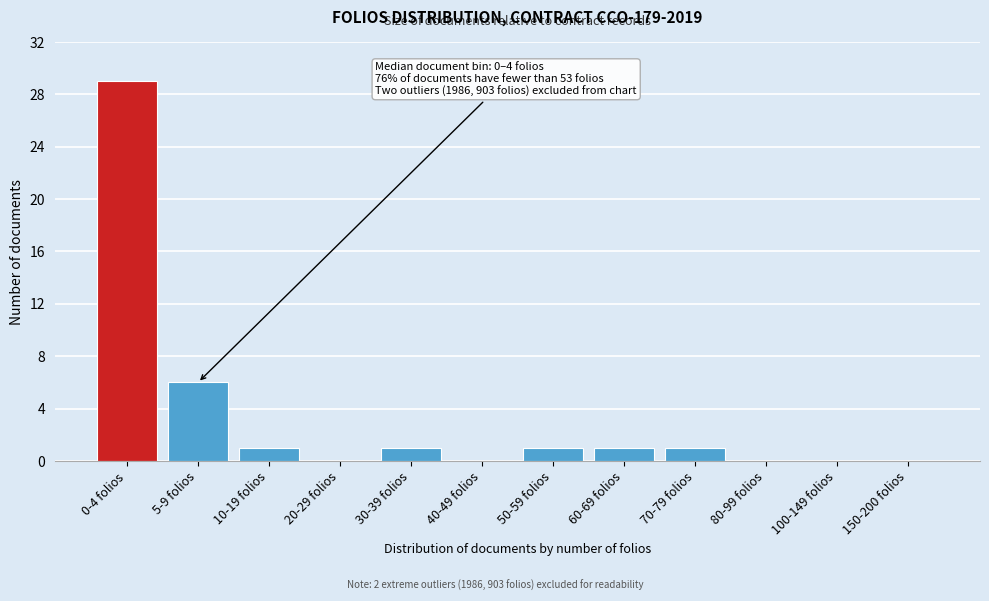

Reading left to right, transcribe all the data shown in this chart.

0-4 folios=29	5-9 folios=6	10-19 folios=1	20-29 folios=0	30-39 folios=1	40-49 folios=0	50-59 folios=1	60-69 folios=1	70-79 folios=1	80-99 folios=0	100-149 folios=0	150-200 folios=0